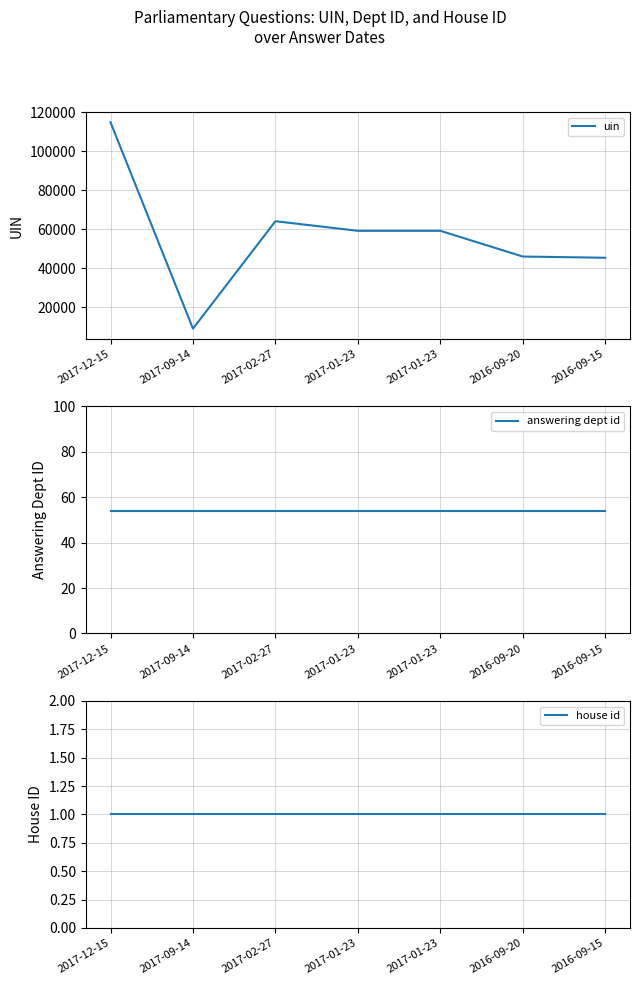

How many lines are shown in the chart?

3